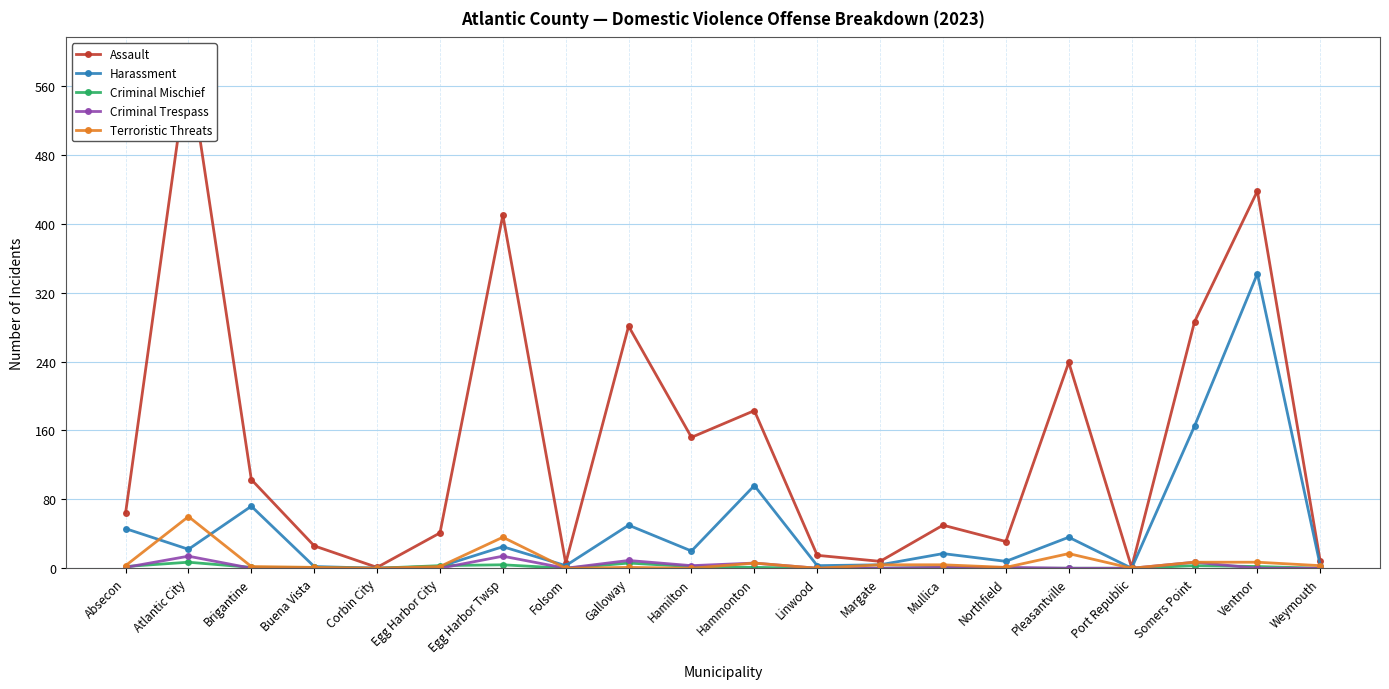

Reading left to right, list all the values displayed in this chart.

Assault: Absecon=64	Atlantic City=587	Brigantine=103	Buena Vista=26	Corbin City=1	Egg Harbor City=41	Egg Harbor Twsp=410	Folsom=6	Galloway=281	Hamilton=152	Hammonton=183	Linwood=15	Margate=8	Mullica=50	Northfield=31	Pleasantville=239	Port Republic=1	Somers Point=286	Ventnor=438	Weymouth=8
Harassment: Absecon=46	Atlantic City=22	Brigantine=72	Buena Vista=2	Corbin City=0	Egg Harbor City=2	Egg Harbor Twsp=25	Folsom=3	Galloway=50	Hamilton=20	Hammonton=96	Linwood=3	Margate=4	Mullica=17	Northfield=8	Pleasantville=36	Port Republic=0	Somers Point=165	Ventnor=342	Weymouth=3
Criminal Mischief: Absecon=2	Atlantic City=7	Brigantine=1	Buena Vista=1	Corbin City=0	Egg Harbor City=3	Egg Harbor Twsp=4	Folsom=0	Galloway=6	Hamilton=2	Hammonton=1	Linwood=0	Margate=0	Mullica=1	Northfield=0	Pleasantville=0	Port Republic=0	Somers Point=3	Ventnor=2	Weymouth=0
Criminal Trespass: Absecon=1	Atlantic City=14	Brigantine=0	Buena Vista=0	Corbin City=0	Egg Harbor City=0	Egg Harbor Twsp=14	Folsom=0	Galloway=9	Hamilton=3	Hammonton=6	Linwood=0	Margate=0	Mullica=1	Northfield=1	Pleasantville=0	Port Republic=0	Somers Point=7	Ventnor=0	Weymouth=0
Terroristic Threats: Absecon=3	Atlantic City=60	Brigantine=2	Buena Vista=1	Corbin City=0	Egg Harbor City=2	Egg Harbor Twsp=36	Folsom=0	Galloway=1	Hamilton=0	Hammonton=6	Linwood=0	Margate=4	Mullica=4	Northfield=1	Pleasantville=17	Port Republic=0	Somers Point=7	Ventnor=7	Weymouth=3